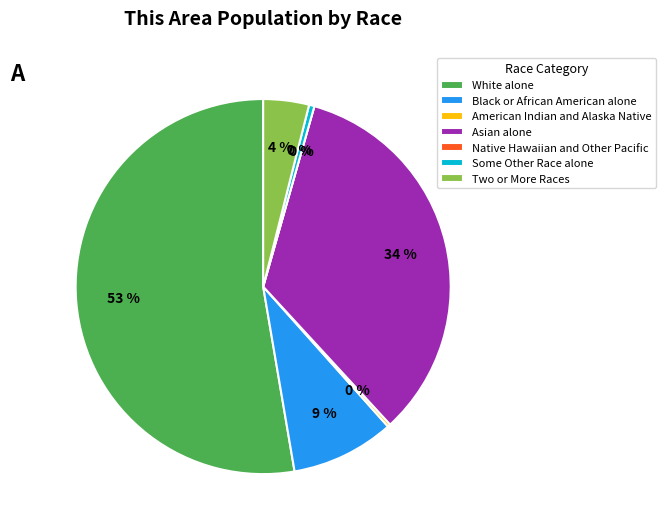

Count the number of slices in the pie.

7